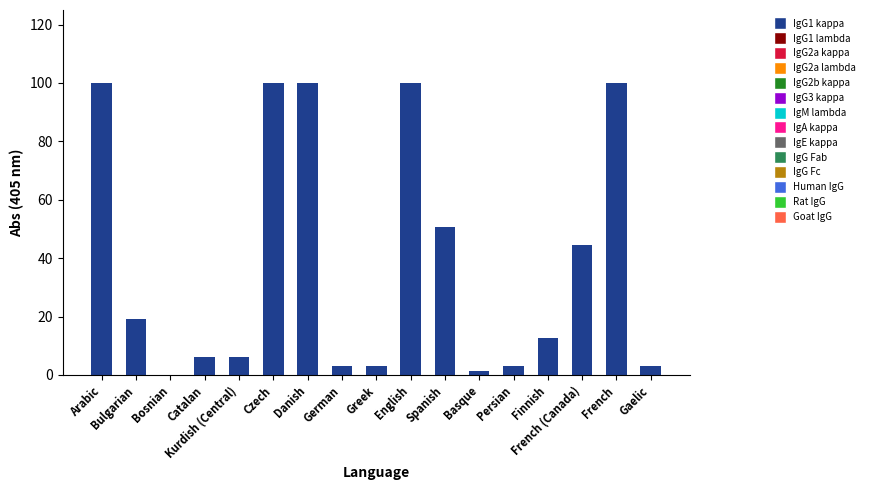

What is the change in value from German to Finnish?

+9.5